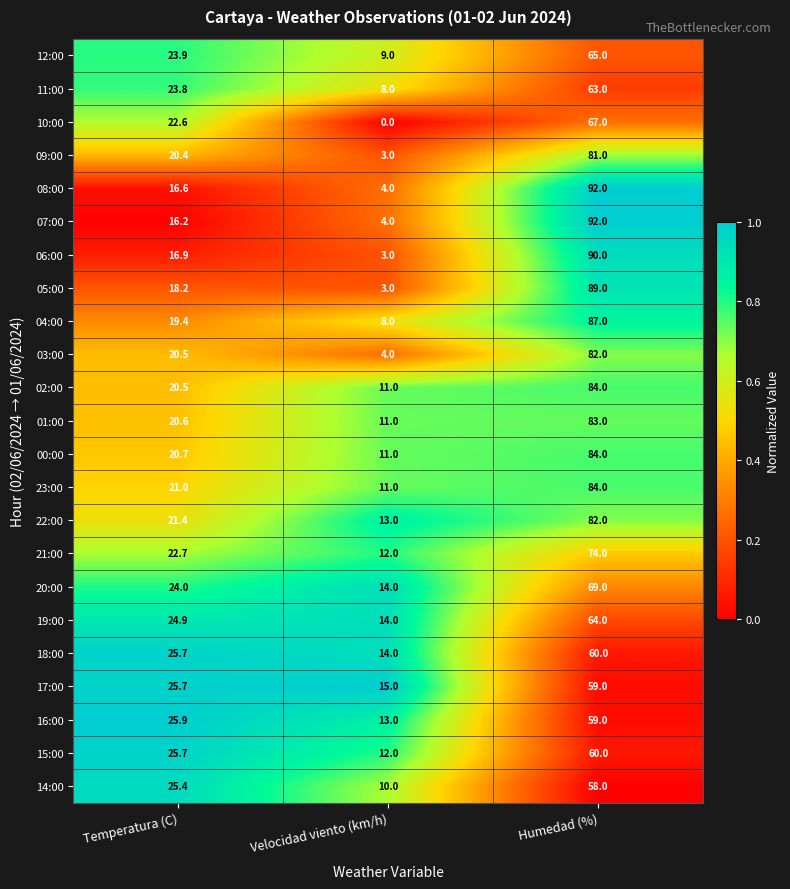

How many distinct data groups are displayed?

23